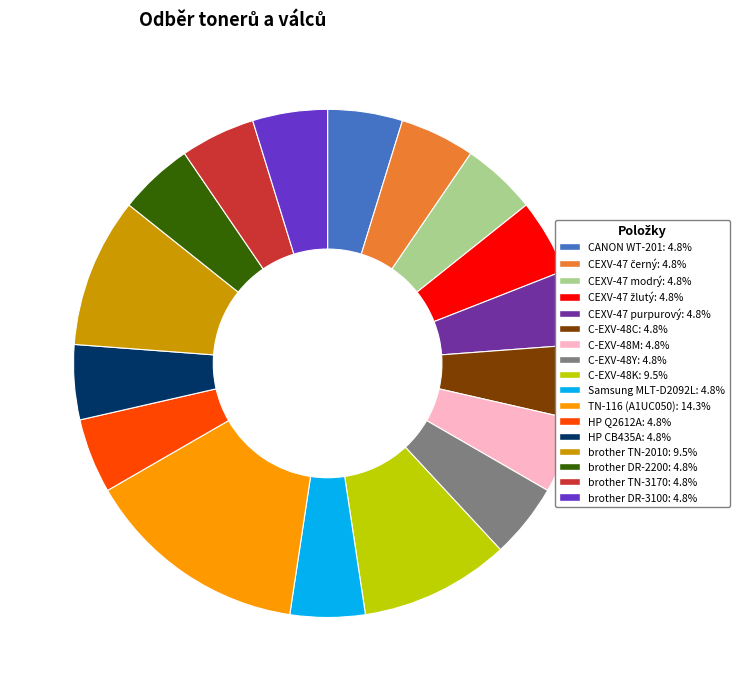

Is there any slice that represents more than half of the pie?

No